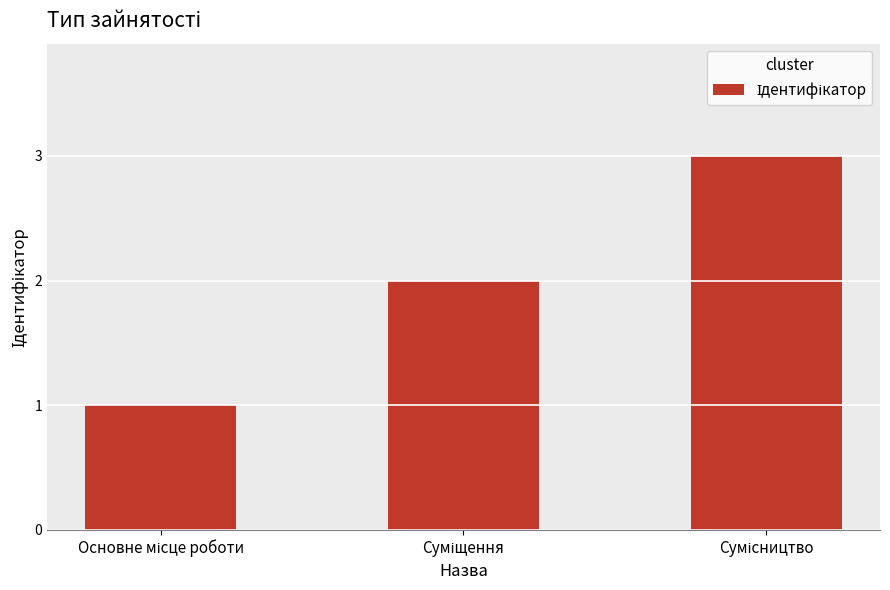

What is the sum of all values?

6